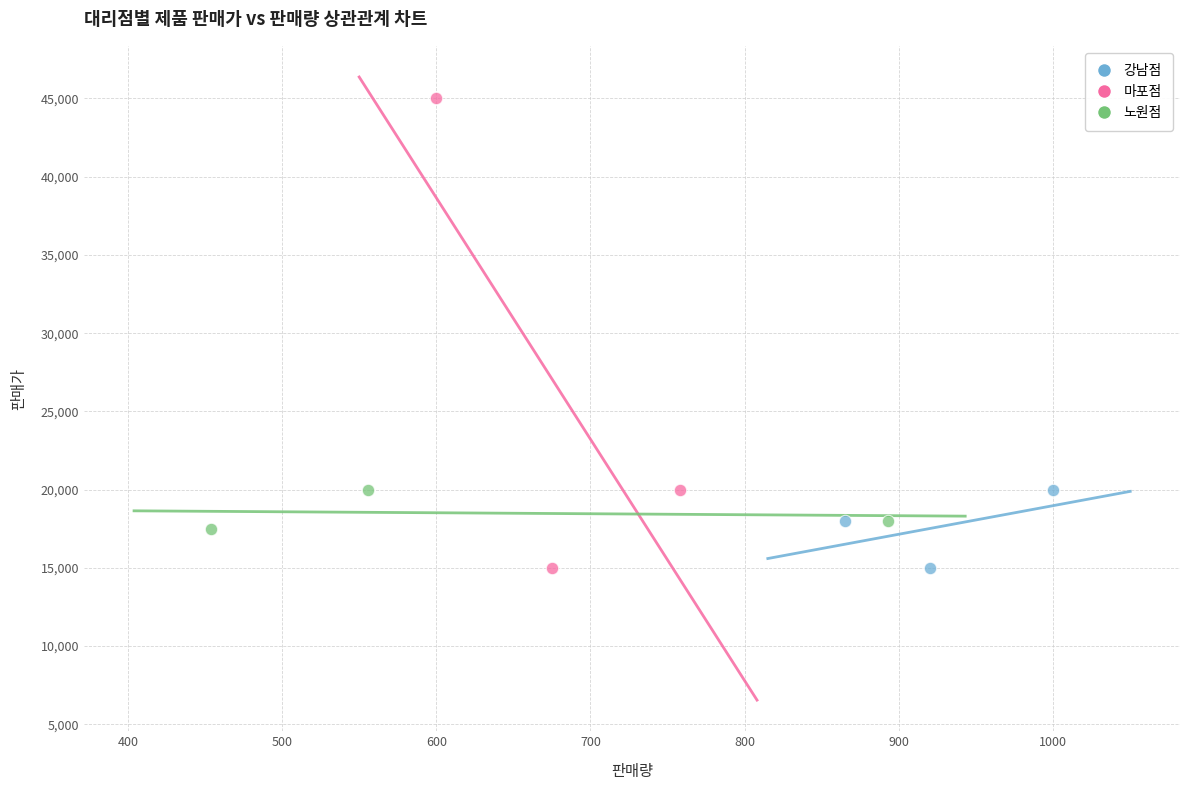

Which series has the largest Y range (max minus min)?

마포점